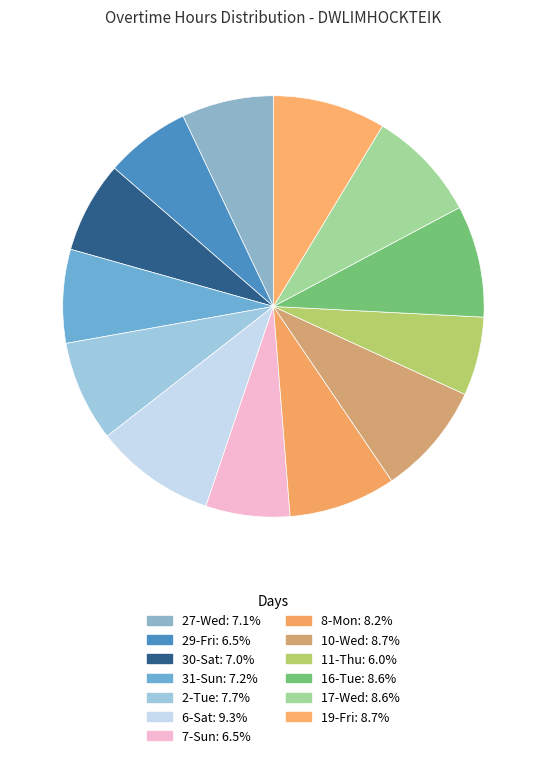

Which has a higher value, 29-Fri or 17-Wed?

17-Wed